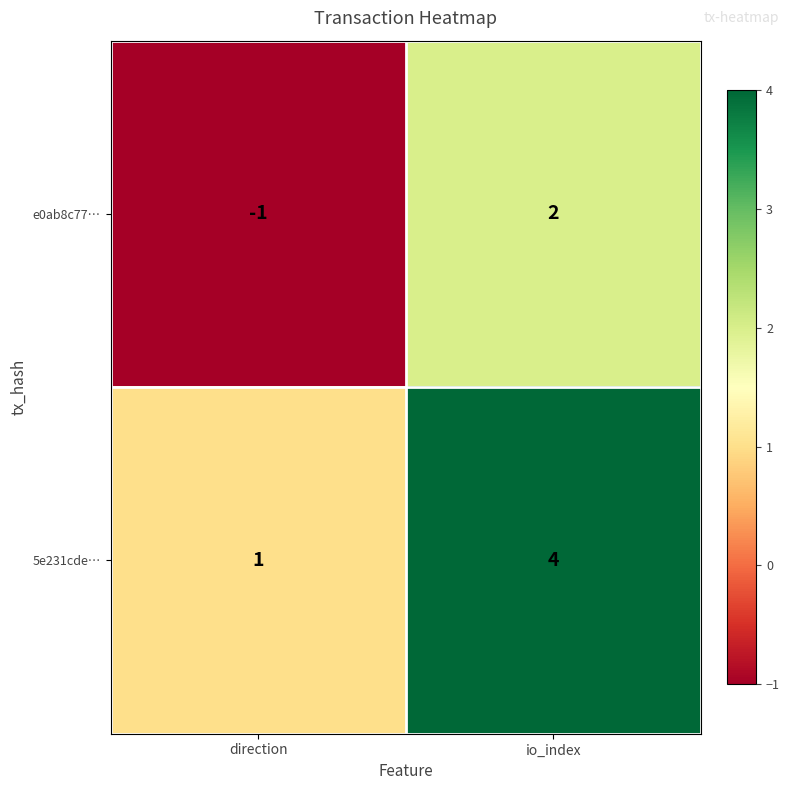

At which label is 5e231cde… closest to 2?

direction